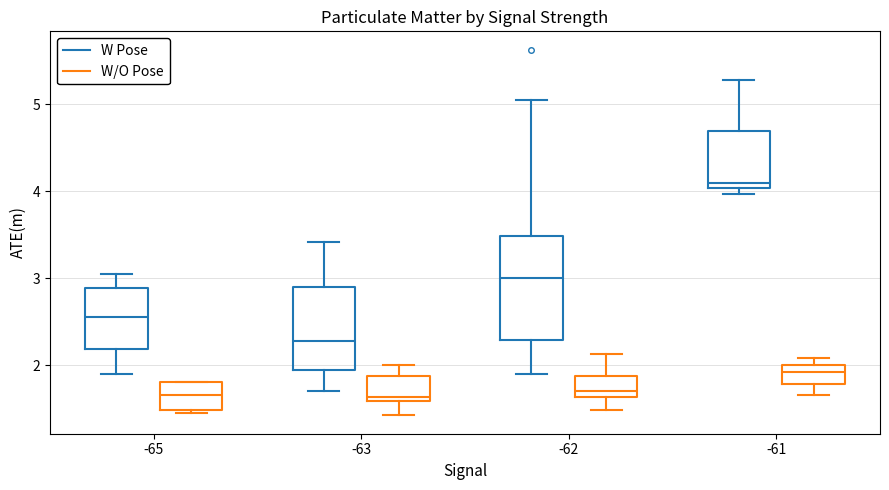

Reading left to right, read every box against the y-axis: the position of its median line, the range the box covers, and the ends of its whiskers. The values are not printed on the chart, so give them approximately, as read against the axis.

-65 (W Pose): median 2.6, box 2.2 to 2.9, whiskers 1.9 to 3.1
-65 (W/O Pose): median 1.7, box 1.5 to 1.8, whiskers 1.5 (just below the box's lower edge) to 1.8
-63 (W Pose): median 2.3, box 1.9 to 2.9, whiskers 1.7 to 3.4
-63 (W/O Pose): median 1.6 (just above the box's lower edge), box 1.6 to 1.9, whiskers 1.4 to 2.0
-62 (W Pose): median 3.0, box 2.3 to 3.5, whiskers 1.9 to 5.1
-62 (W/O Pose): median 1.7, box 1.6 to 1.9, whiskers 1.5 to 2.1
-61 (W Pose): median 4.1, box 4.0 to 4.7, whiskers 4.0 (just below the box's lower edge) to 5.3
-61 (W/O Pose): median 1.9, box 1.8 to 2.0, whiskers 1.7 to 2.1